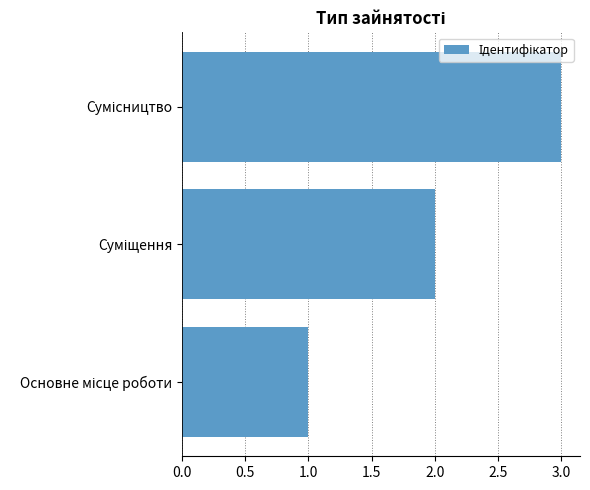

What is the greatest value displayed?

3